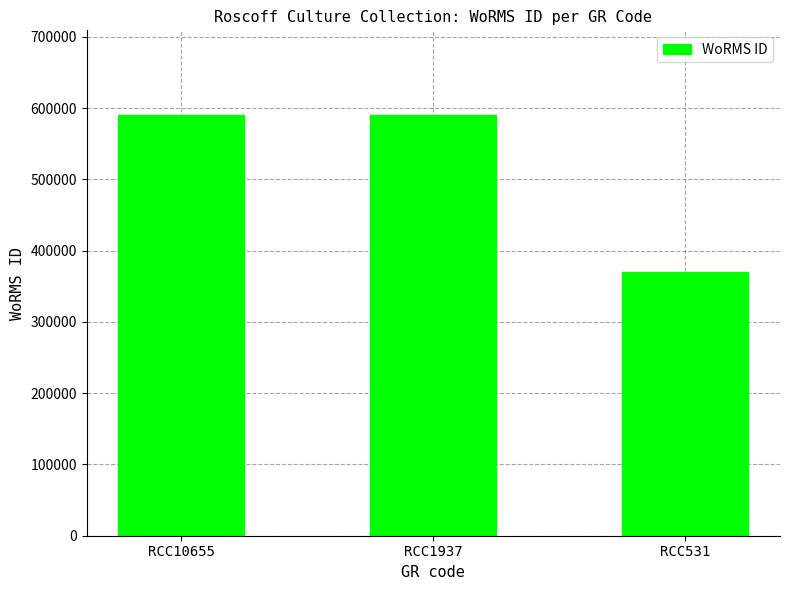

Does the chart contain stacked bars?

No